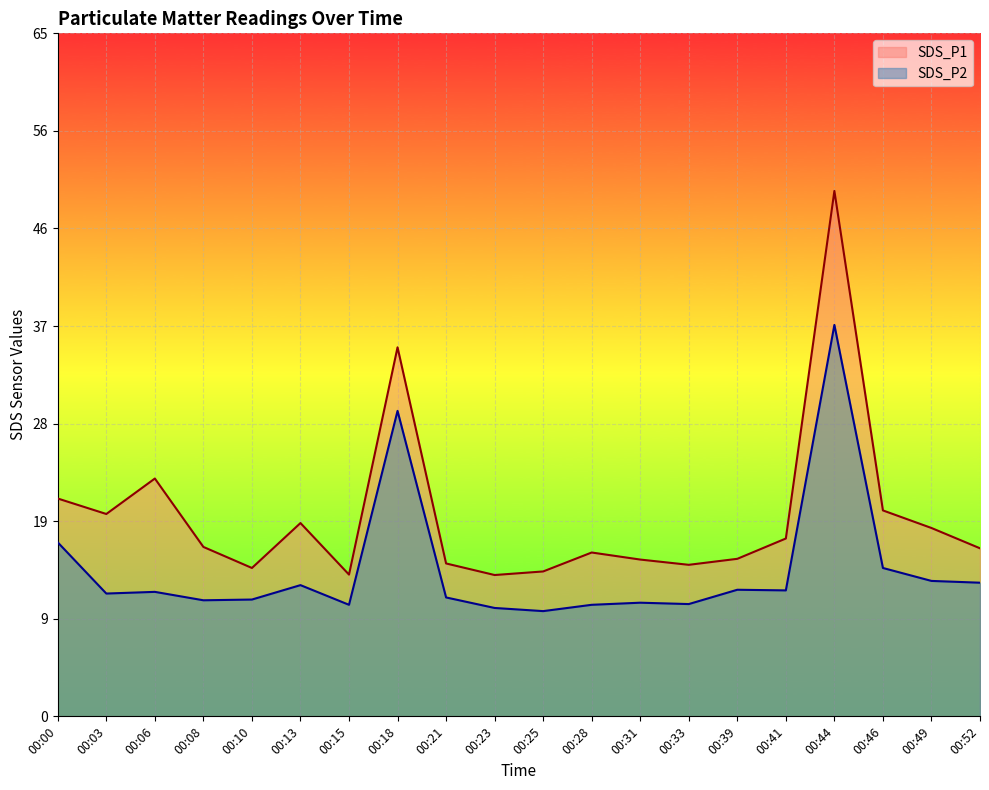

Which label corresponds to the smallest value in the chart?

00:25